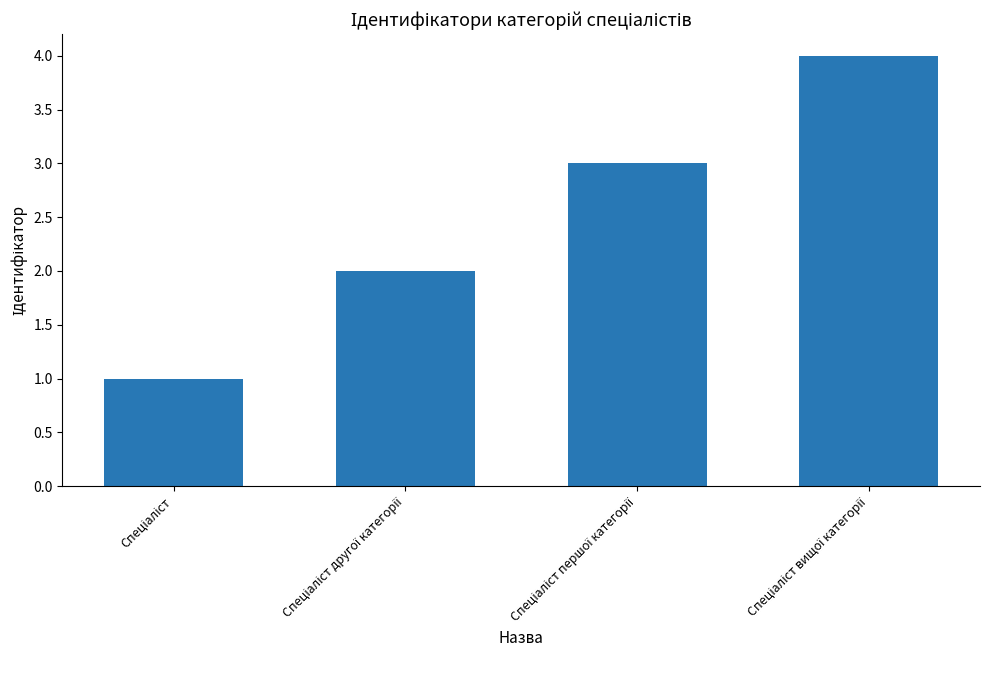

What is the value of the 4th bar from the left?

4